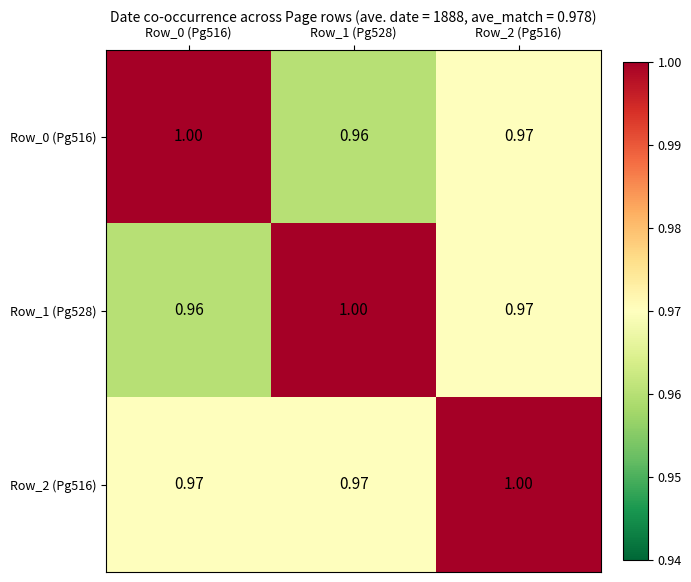

Is the value of Row_2 (Pg516) at Row_0 (Pg516) greater than the value of Row_0 (Pg516) at Row_1 (Pg528)?

Yes